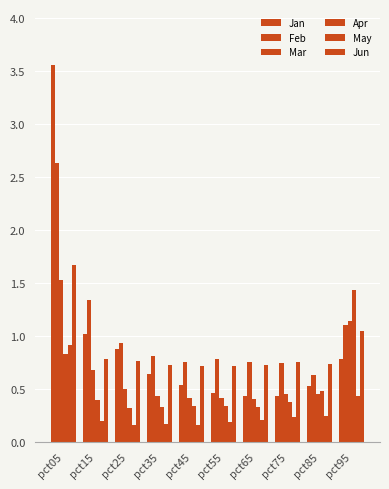

Count the number of data series in this chart.

6